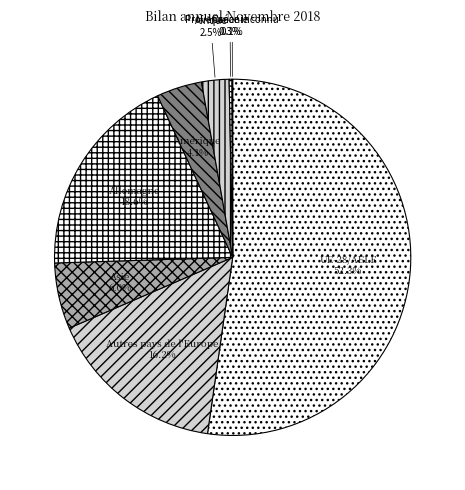

To the nearest percent, what is the combined percentage of Afrique and Allemagne?

21%